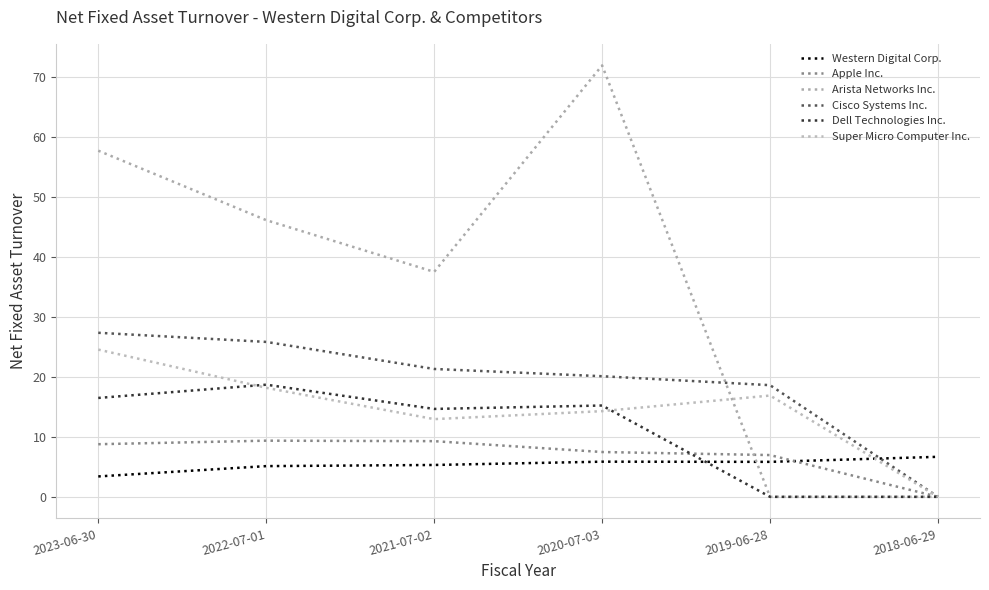

Reading left to right, list all the values displayed in this chart.

Western Digital Corp.: 3.4	5.1	5.3	5.9	5.8	6.7
Apple Inc.: 8.8	9.4	9.3	7.5	7.0	0.0
Arista Networks Inc.: 57.7	46.1	37.5	71.9	0.0	0.0
Cisco Systems Inc.: 27.3	25.8	21.3	20.1	18.6	0.0
Dell Technologies Inc.: 16.5	18.7	14.7	15.2	0.0	0.0
Super Micro Computer Inc.: 24.5	18.2	12.9	14.3	16.9	0.0